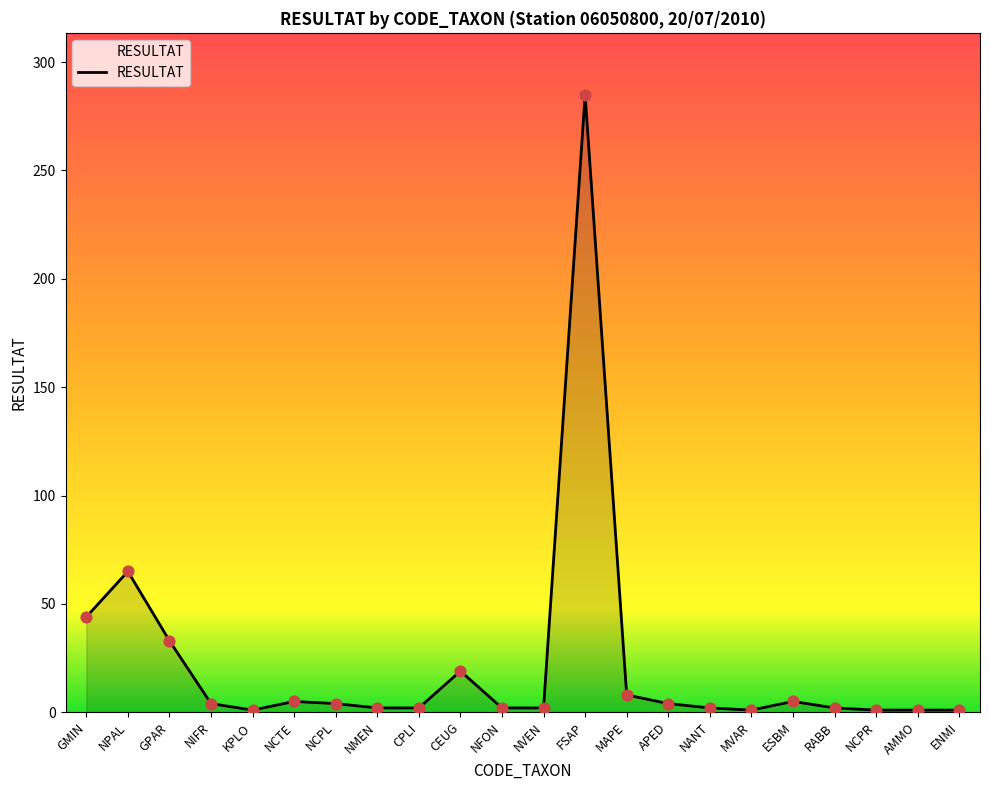

Which has a higher value, CPLI or ESBM?

ESBM